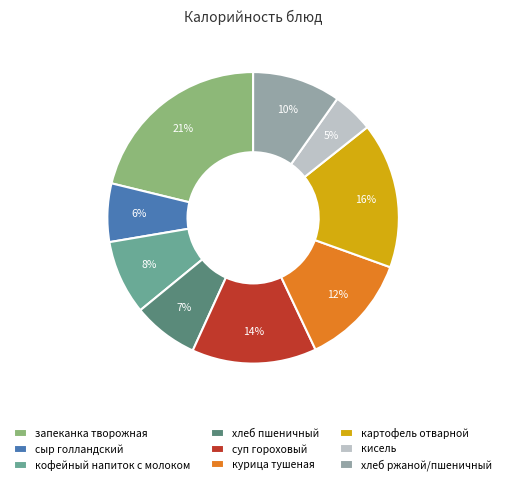

What percentage is the курица тушеная slice, to the nearest percent?

12%